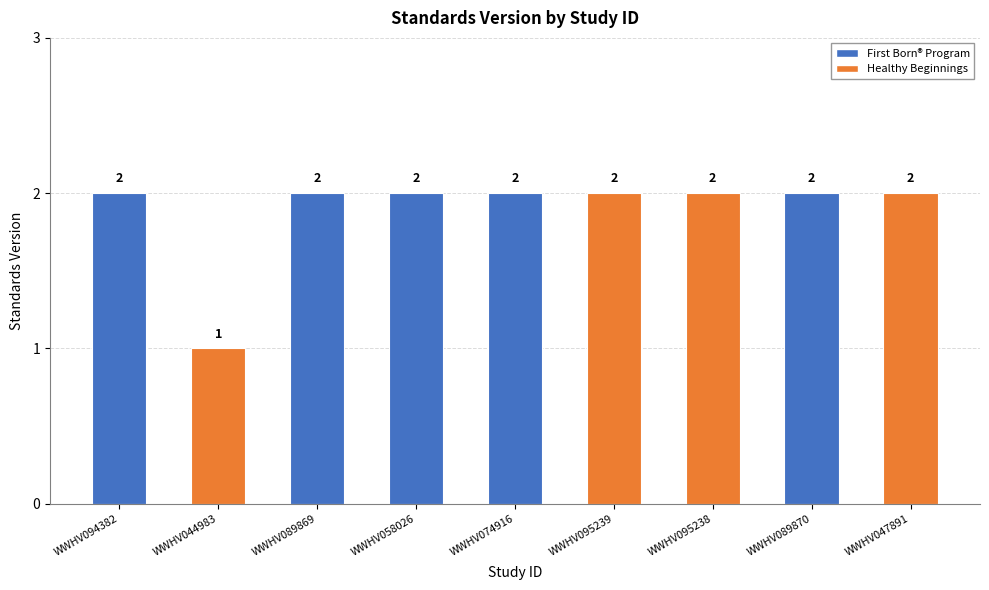

Where is the data nearest to the value 1?

WWHV044983